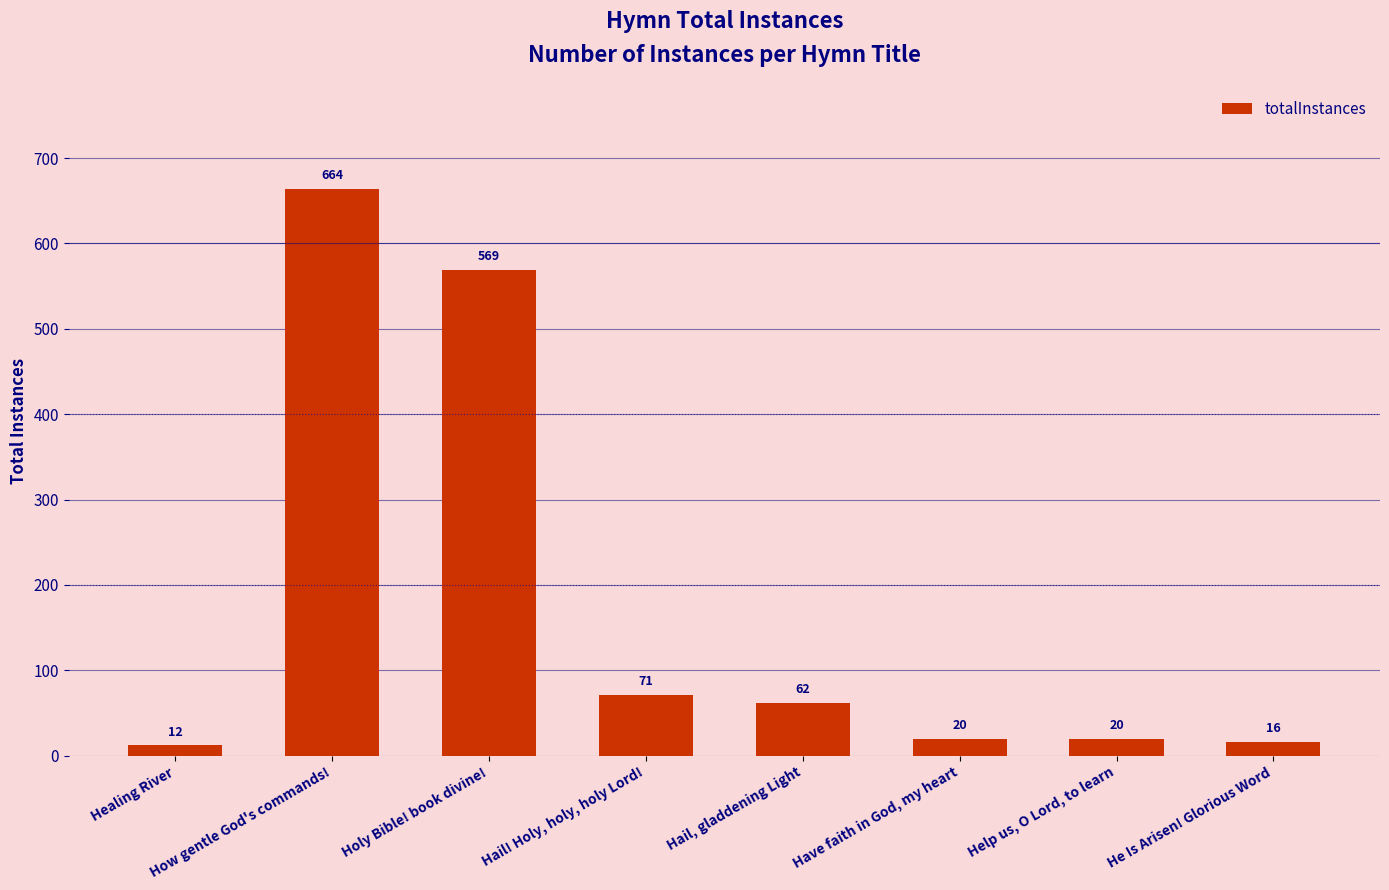

Reading left to right, what are all the values shown in this chart?

Healing River=12	How gentle God's commands!=664	Holy Bible! book divine!=569	Hail! Holy, holy, holy Lord!=71	Hail, gladdening Light=62	Have faith in God, my heart=20	Help us, O Lord, to learn=20	He Is Arisen! Glorious Word=16